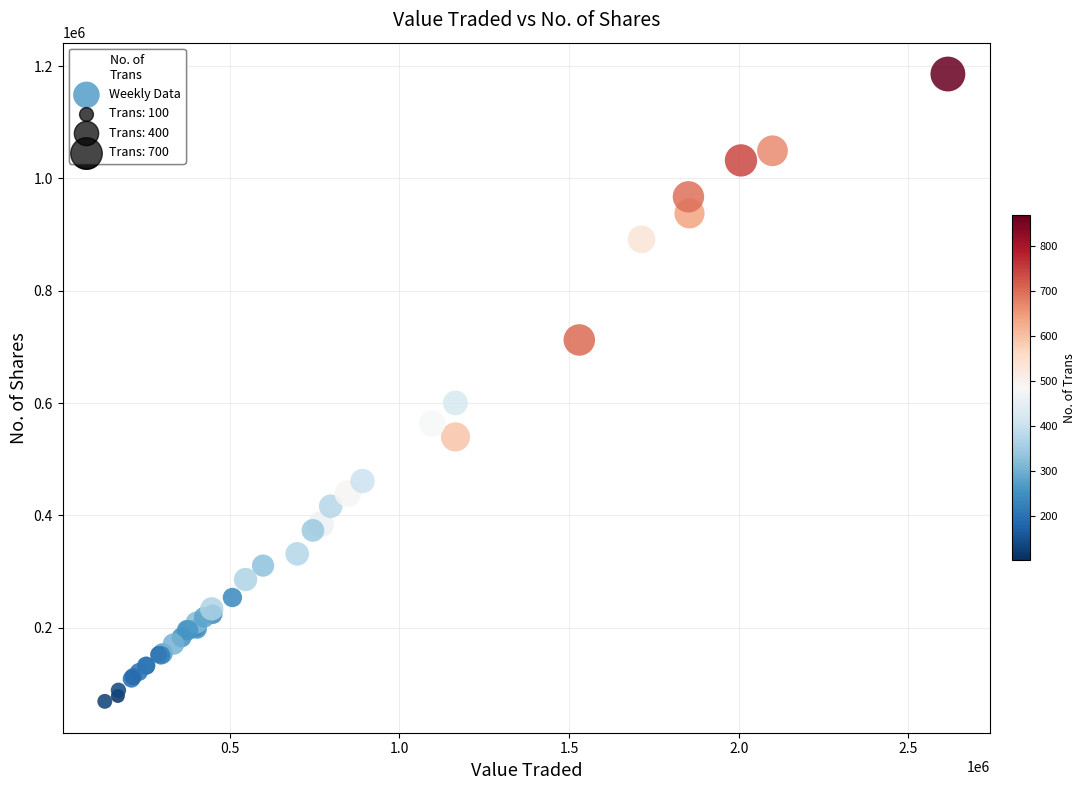

What Y value in the scatter plot is closest to 627309?

600127